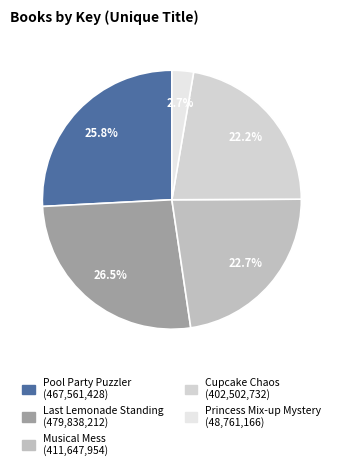

How many segments does this pie chart have?

5